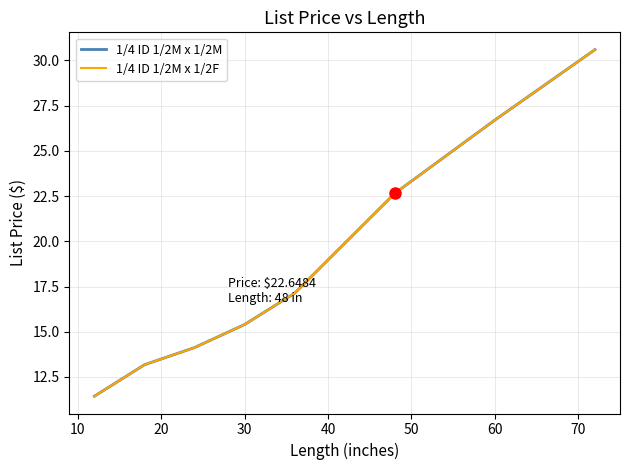

True or false: 1/4 ID 1/2M x 1/2M and 1/4 ID 1/2M x 1/2F intersect in this chart.

False